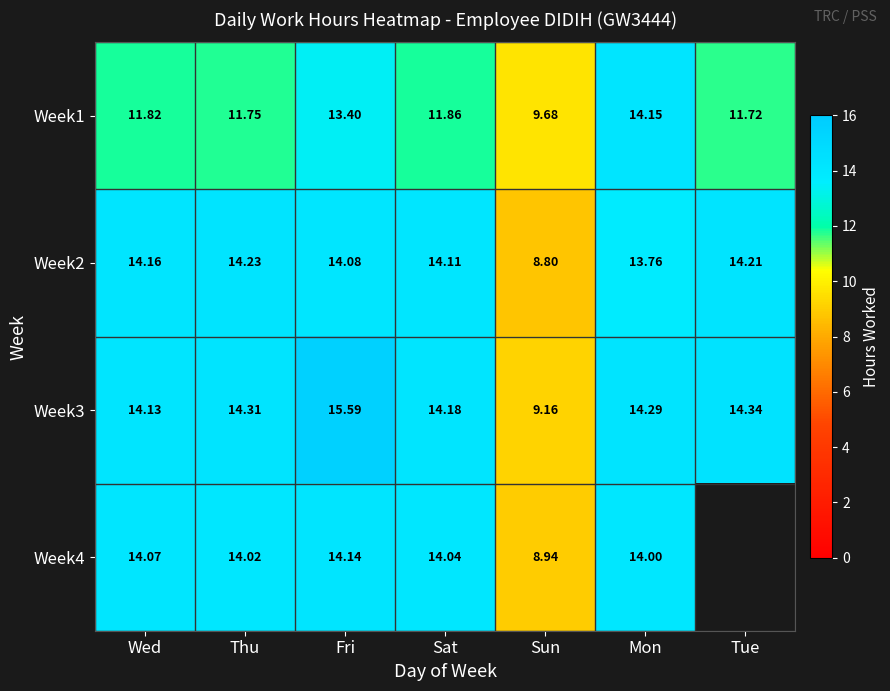

What value does the Week2 series have at Mon?

13.8